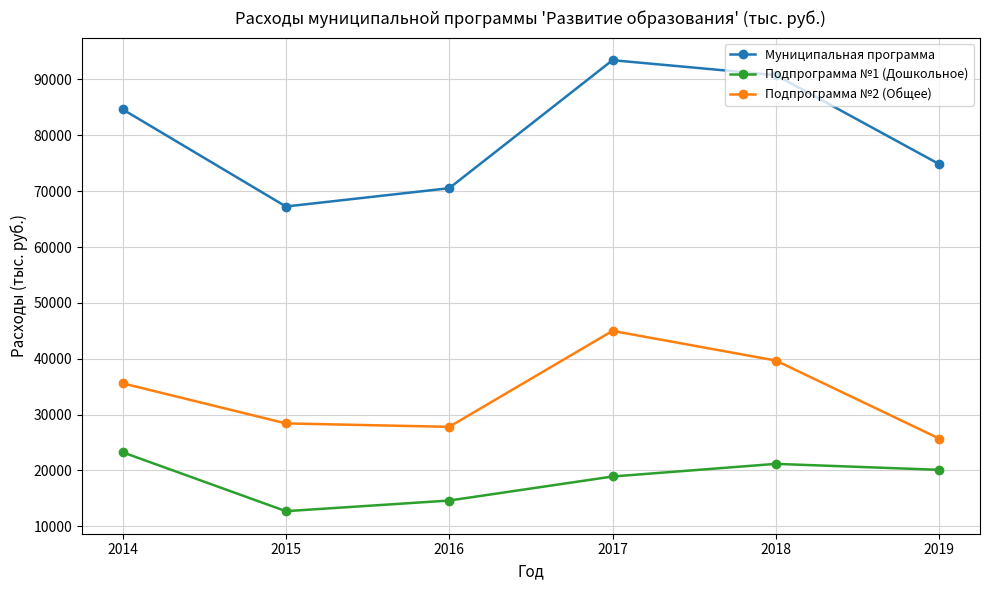

Where does the Подпрограмма №2 (Общее) series first go above 35595?

2014